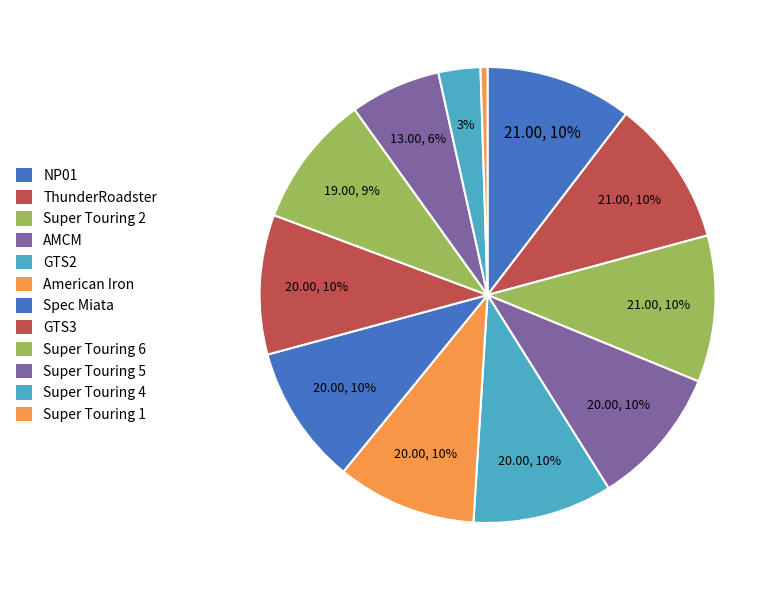

What portion of the pie excludes American Iron?

90.1%